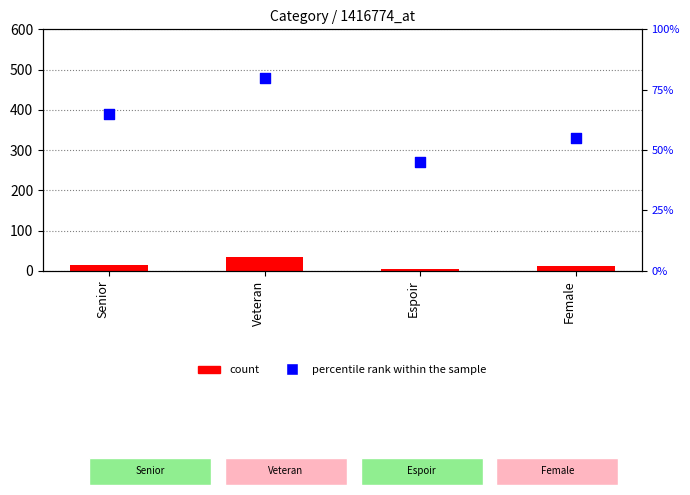

Which series contains the highest Y value?

percentile rank within the sample